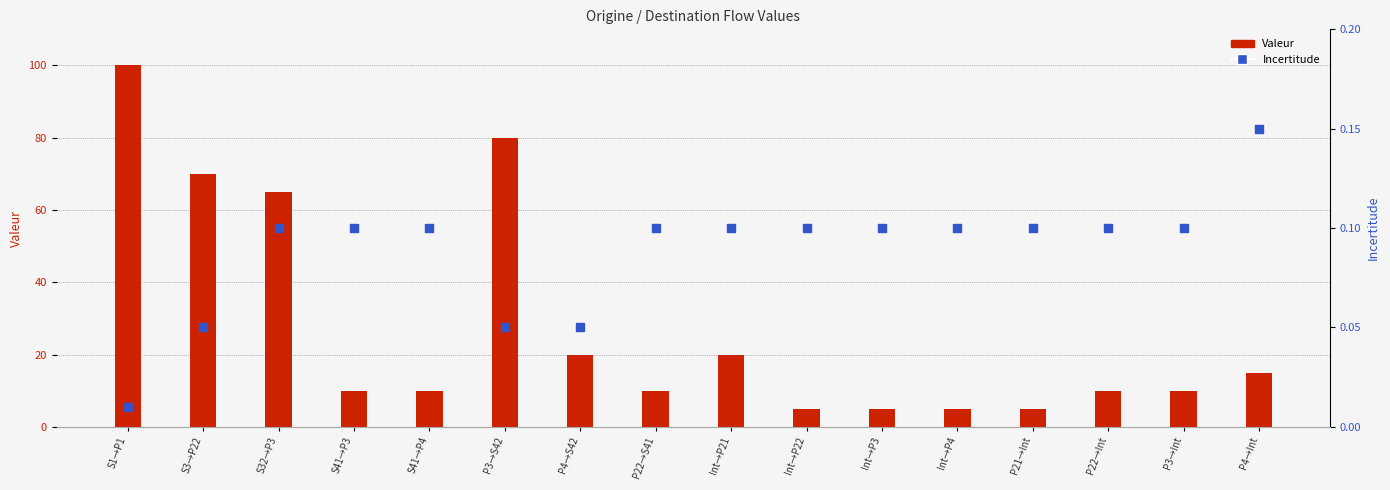

At how many categories does at least one series exceed 52?

4